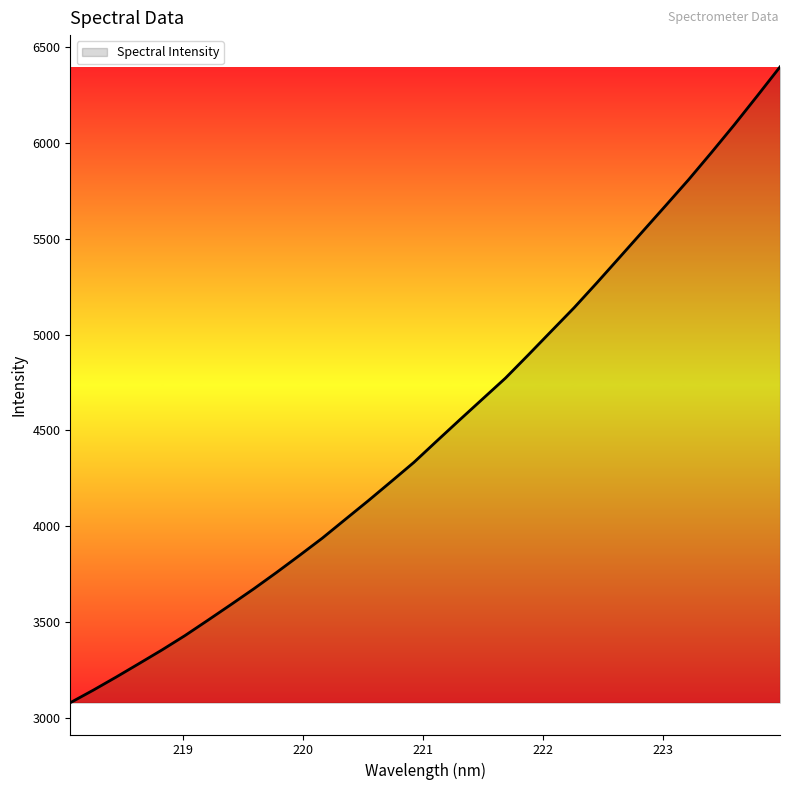

What is the maximum value shown in the chart?

6398.5